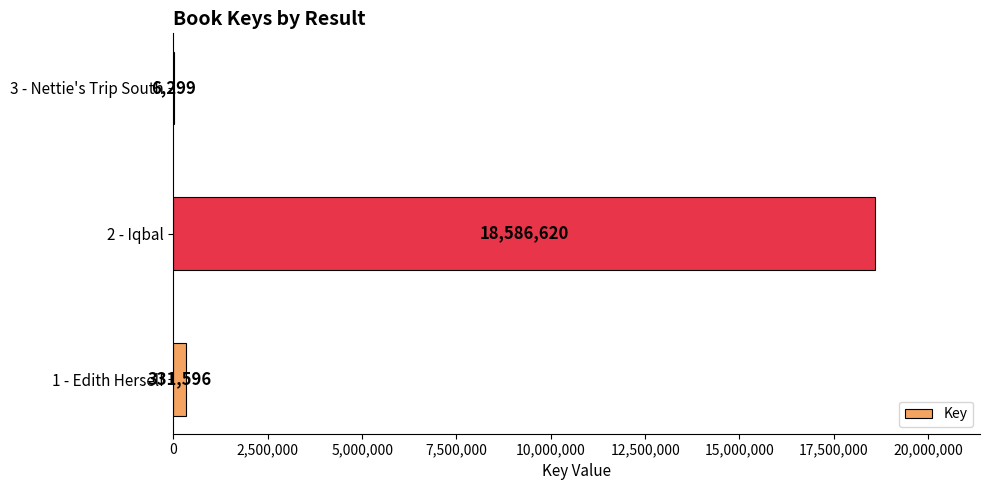

What is the sum of all values?

18924515